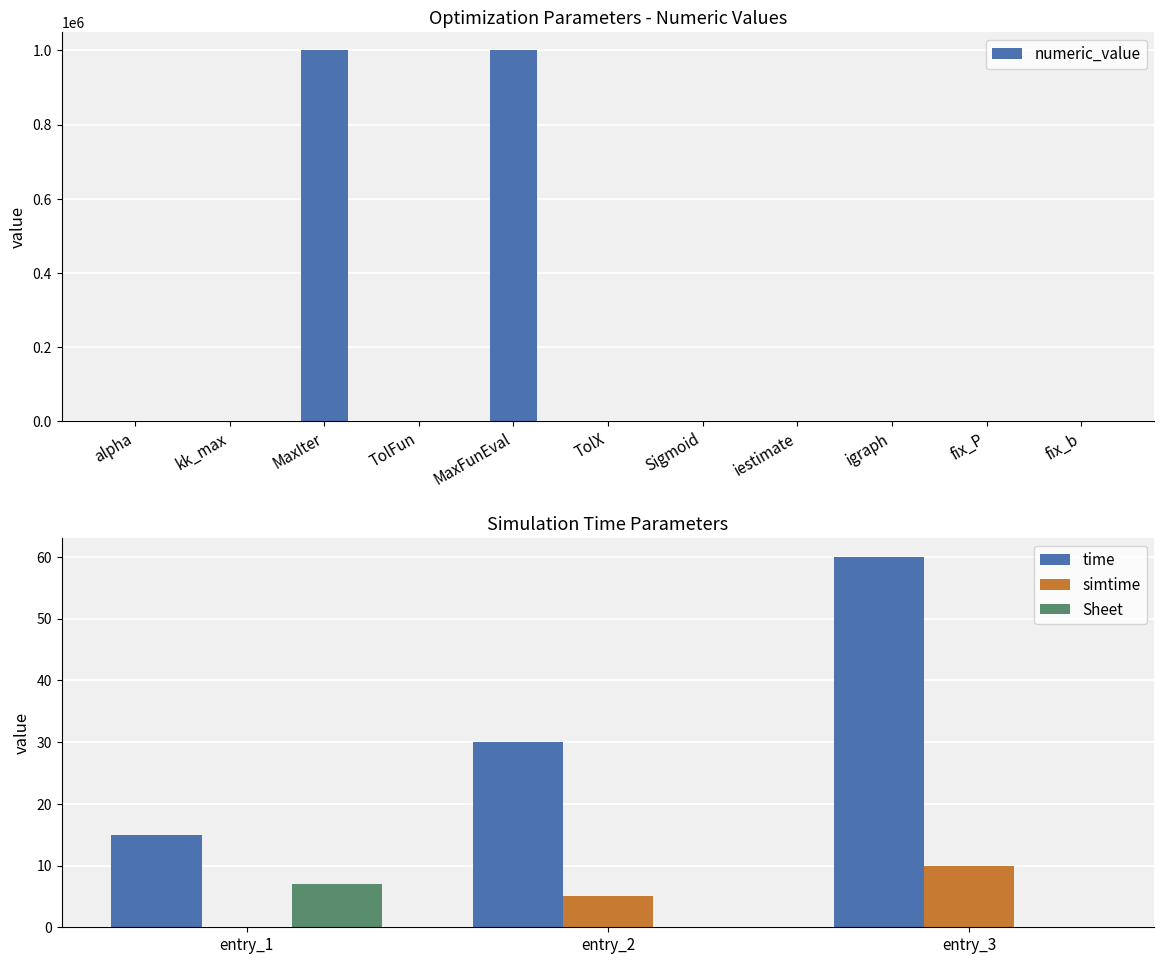

The numeric_value series shows 0.0 at fix_b. True or false?

True